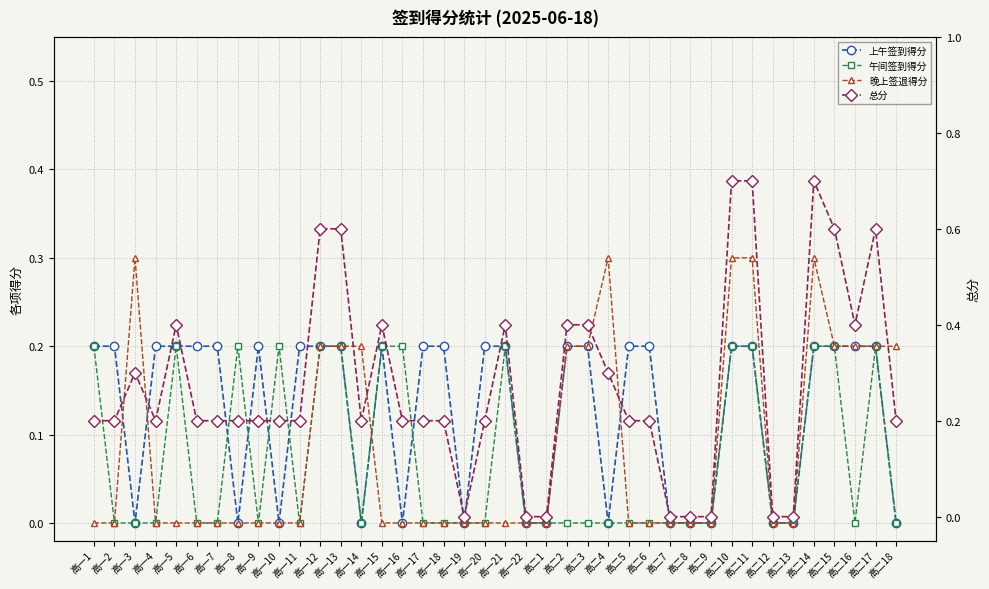

Reading left to right, transcribe all the data shown in this chart.

上午签到得分: 0.2	0.2	0.0	0.2	0.2	0.2	0.2	0.0	0.2	0.0	0.2	0.2	0.2	0.0	0.2	0.0	0.2	0.2	0.0	0.2	0.2	0.0	0.0	0.2	0.2	0.0	0.2	0.2	0.0	0.0	0.0	0.2	0.2	0.0	0.0	0.2	0.2	0.2	0.2	0.0
午间签到得分: 0.2	0.0	0.0	0.0	0.2	0.0	0.0	0.2	0.0	0.2	0.0	0.2	0.2	0.0	0.2	0.2	0.0	0.0	0.0	0.0	0.2	0.0	0.0	0.0	0.0	0.0	0.0	0.0	0.0	0.0	0.0	0.2	0.2	0.0	0.0	0.2	0.2	0.0	0.2	0.0
晚上签退得分: 0.0	0.0	0.3	0.0	0.0	0.0	0.0	0.0	0.0	0.0	0.0	0.2	0.2	0.2	0.0	0.0	0.0	0.0	0.0	0.0	0.0	0.0	0.0	0.2	0.2	0.3	0.0	0.0	0.0	0.0	0.0	0.3	0.3	0.0	0.0	0.3	0.2	0.2	0.2	0.2
总分: 0.2	0.2	0.3	0.2	0.4	0.2	0.2	0.2	0.2	0.2	0.2	0.6	0.6	0.2	0.4	0.2	0.2	0.2	0.0	0.2	0.4	0.0	0.0	0.4	0.4	0.3	0.2	0.2	0.0	0.0	0.0	0.7	0.7	0.0	0.0	0.7	0.6	0.4	0.6	0.2